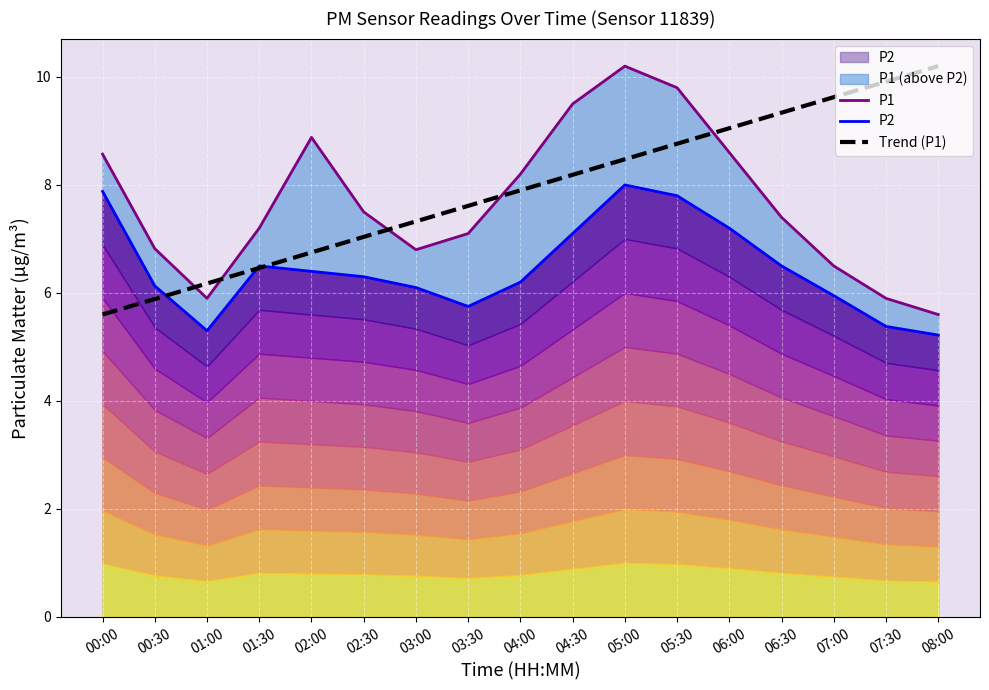

How many lines are shown in the chart?

3